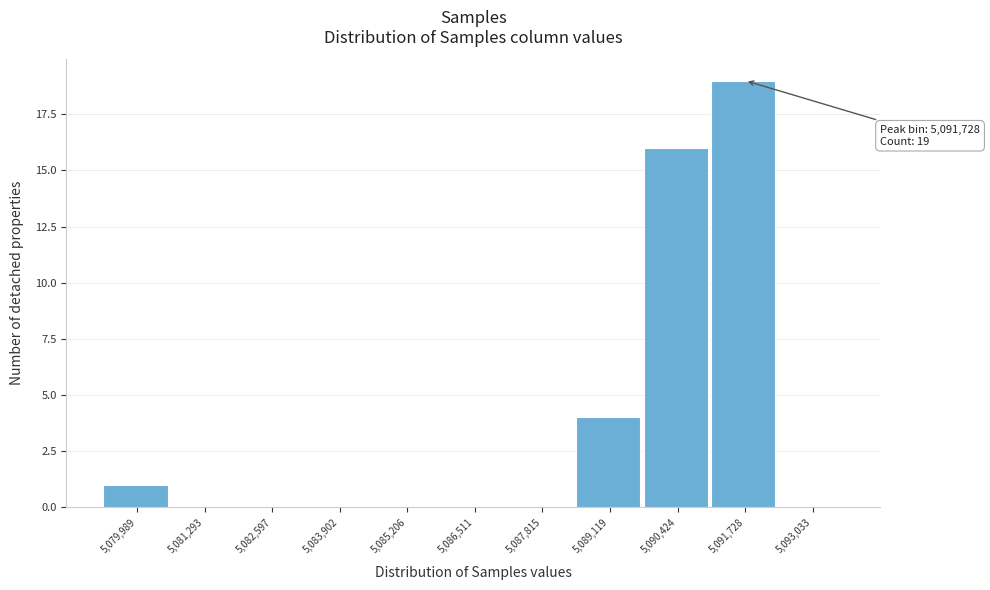

Reading left to right, extract all data points from this chart.

5,079,989=1	5,081,293=0	5,082,597=0	5,083,902=0	5,085,206=0	5,086,511=0	5,087,815=0	5,089,119=4	5,090,424=16	5,091,728=19	5,093,033=0